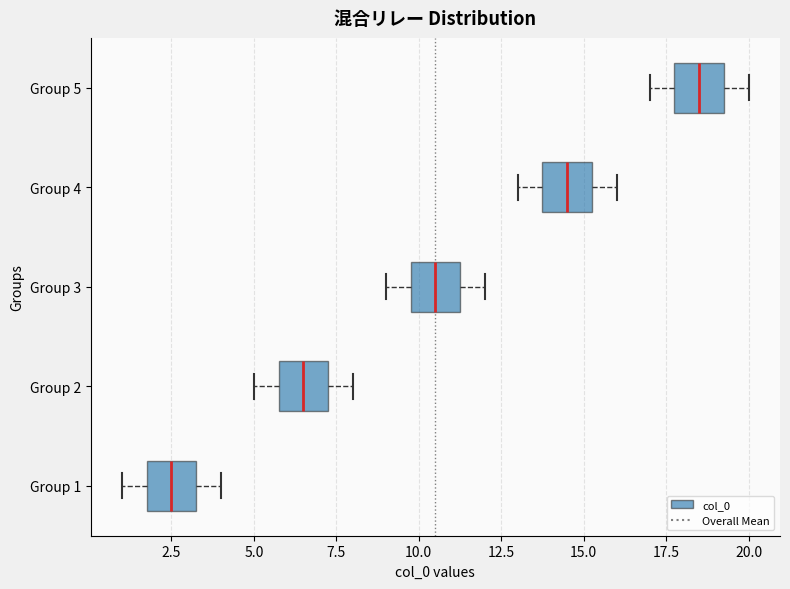

Reading bottom to top, transcribe this box plot: for each box, give where its median line is, the range the box spans, and where its two whiskers end, as read against the x-axis. The values are not printed on the chart, so give them approximately, as read against the axis.

Group 1: median 2.5, box 2.0 to 3.5, whiskers 1.0 to 4.0
Group 2: median 6.5, box 6.0 to 7.5, whiskers 5.0 to 8.0
Group 3: median 10.5, box 10.0 to 11.5, whiskers 9.0 to 12.0
Group 4: median 14.5, box 14.0 to 15.5, whiskers 13.0 to 16.0
Group 5: median 18.5, box 18.0 to 19.5, whiskers 17.0 to 20.0